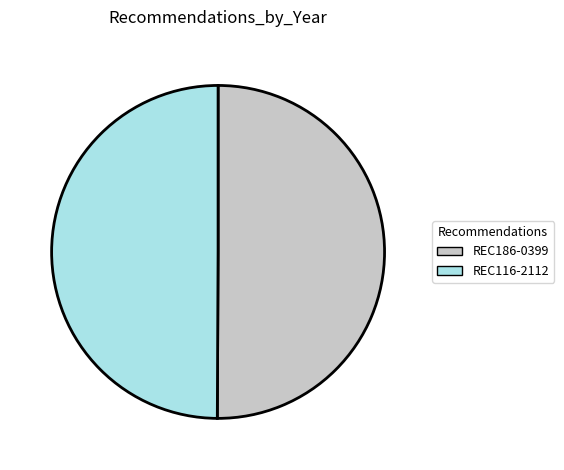

Do REC186-0399 and REC116-2112 together represent more than half of the pie?

Yes